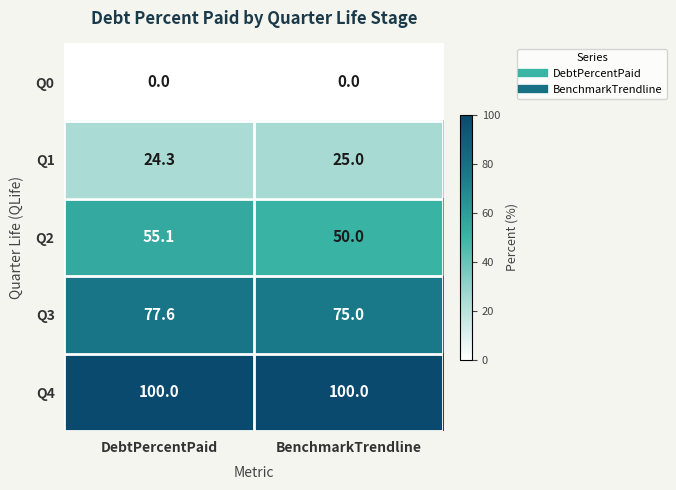

What is the sum of the Q2 values at DebtPercentPaid and BenchmarkTrendline?

105.1